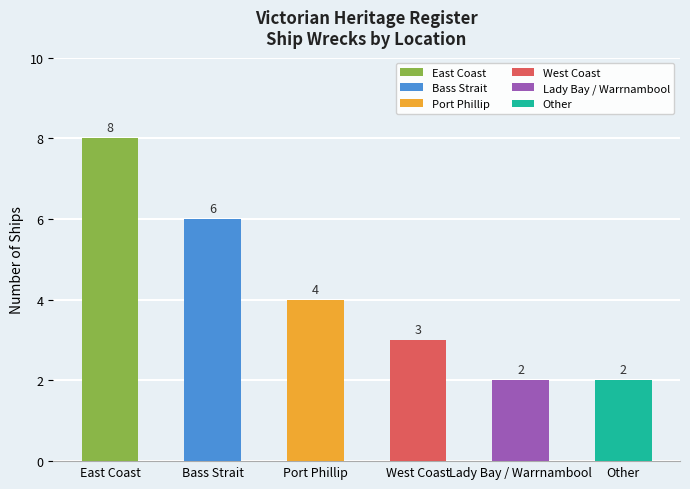

Count the values in the range 2 to 6.

5